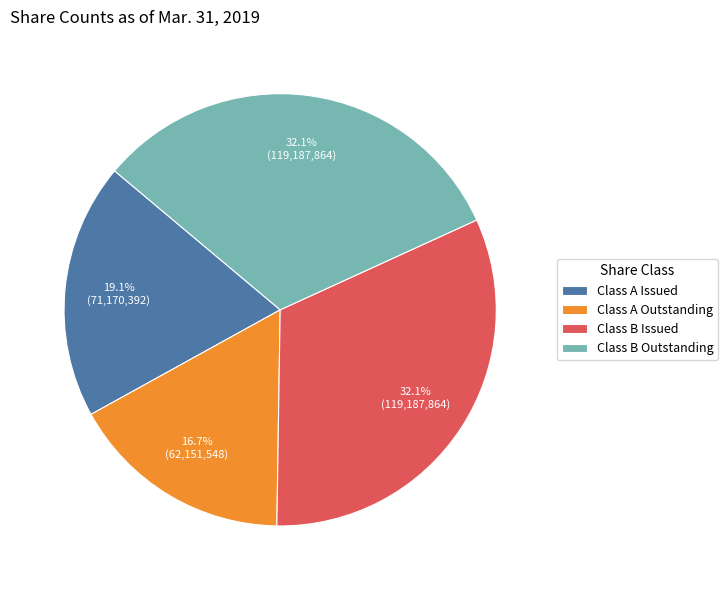

True or false: Class A Issued accounts for 19% of the total.

True